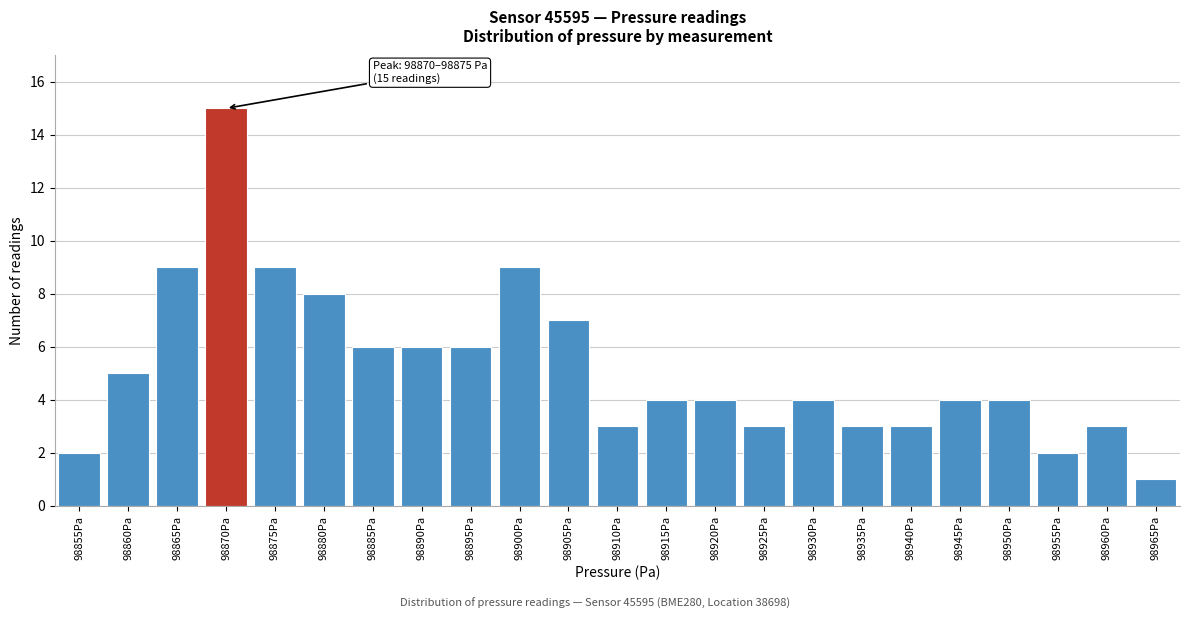

Reading left to right, what are all the values shown in this chart?

2	5	9	15	9	8	6	6	6	9	7	3	4	4	3	4	3	3	4	4	2	3	1